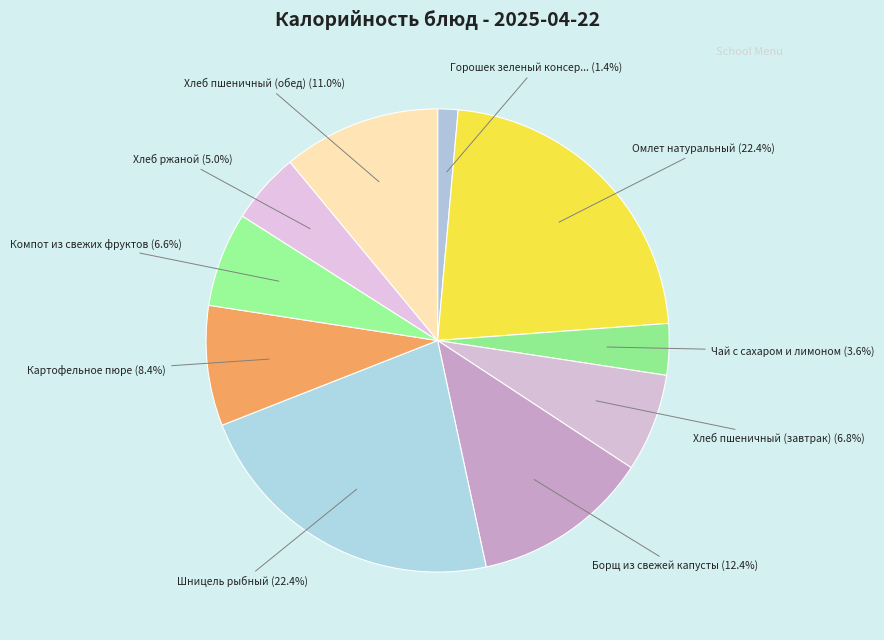

Is there a majority slice in this chart?

No